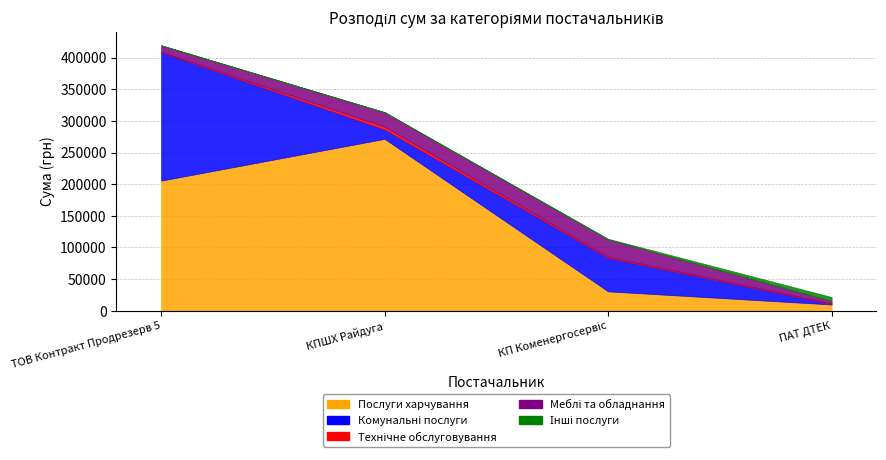

Count the number of data series in this chart.

5